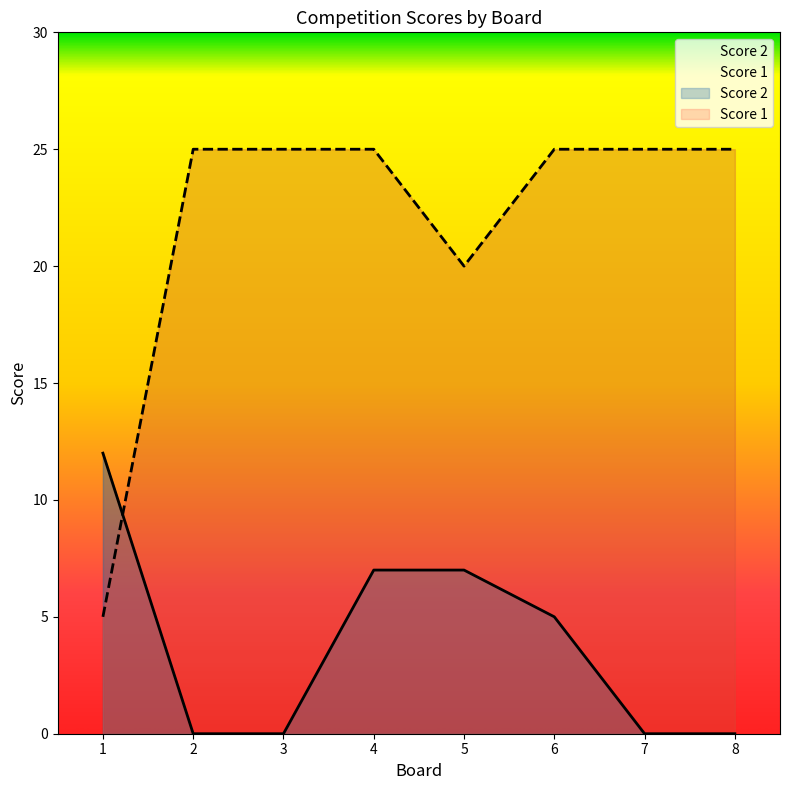

Which series ends up on top after the final intersection of Score 2 and Score 1?

Score 1